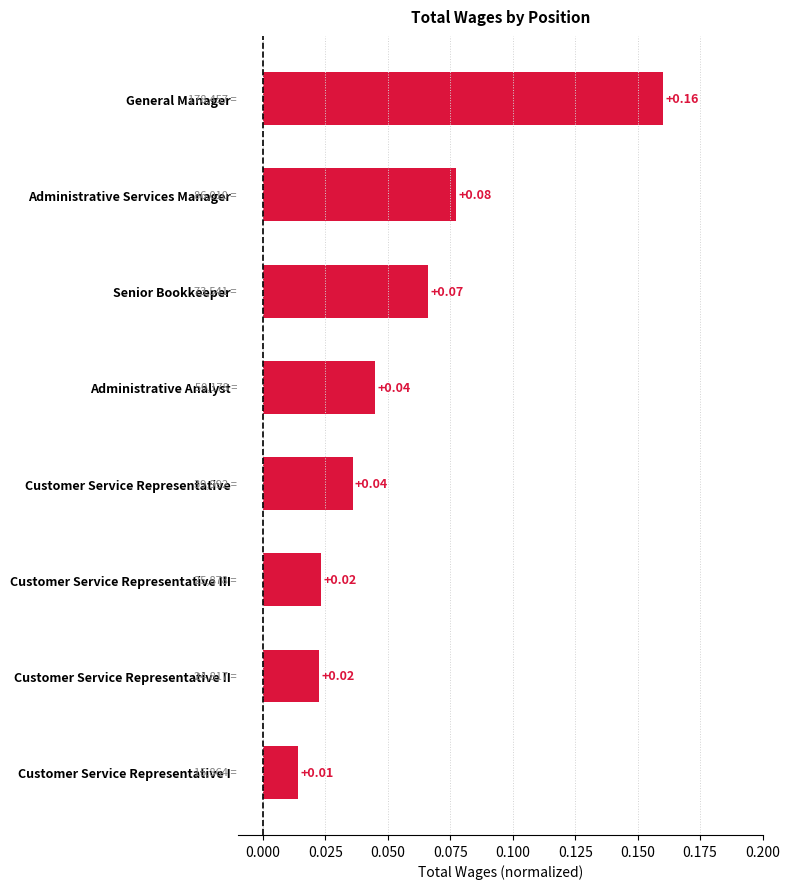

What is the label of the 7th bar from the bottom?

Administrative Services Manager